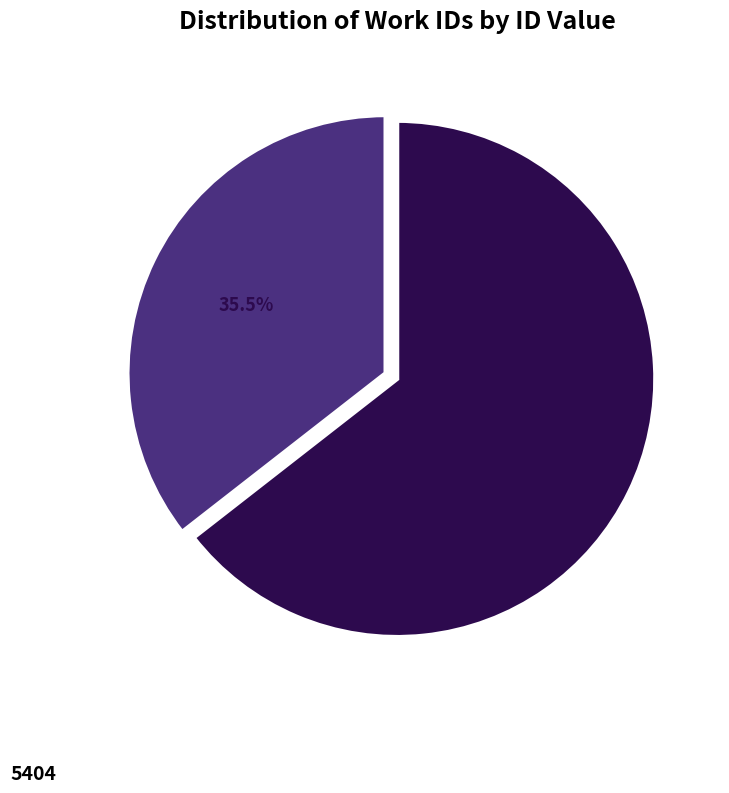

Does any single category account for the majority?

Yes